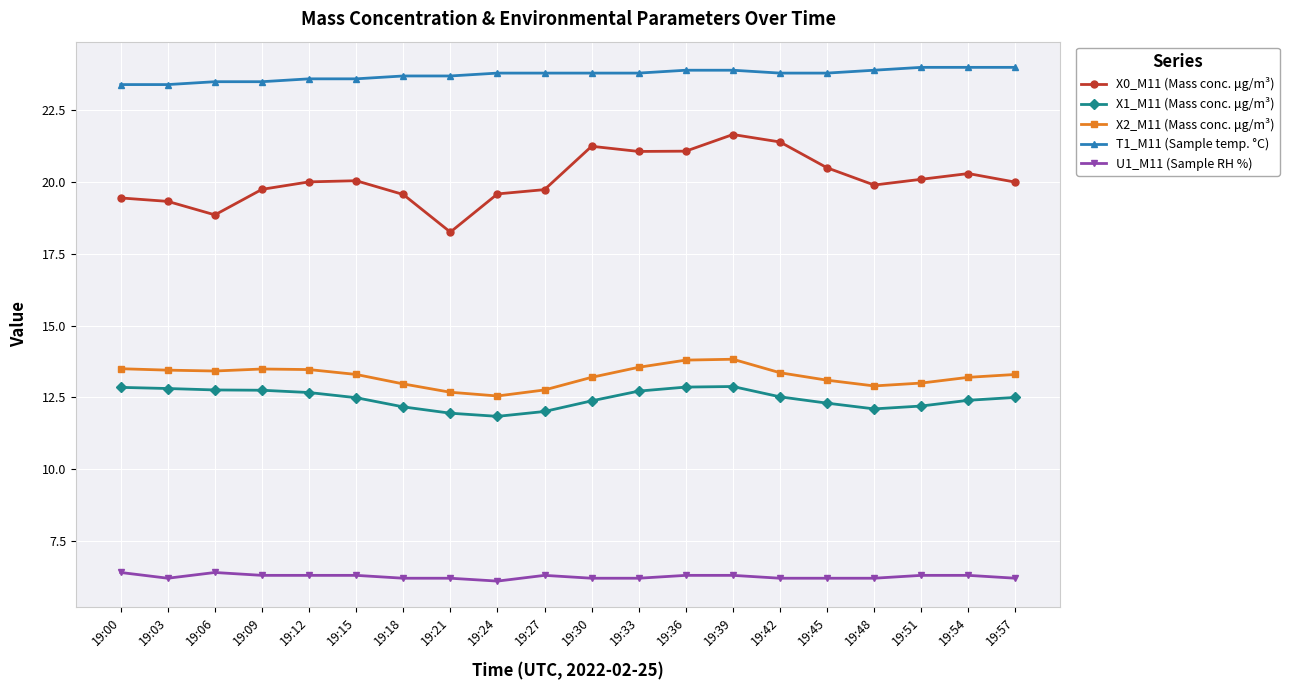

What is the minimum value for X1_M11 (Mass conc. μg/m³)?

11.8